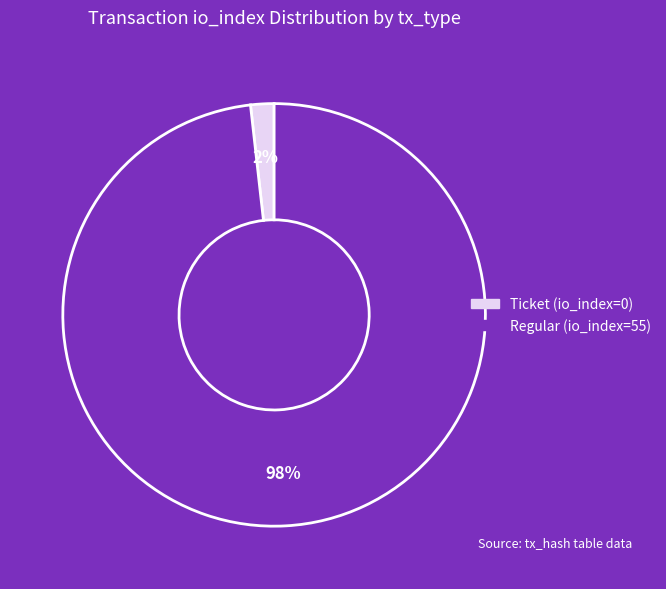

To the nearest percent, what is the difference between the Regular (io_index=55) and Ticket (io_index=0) slice percentages?

96%